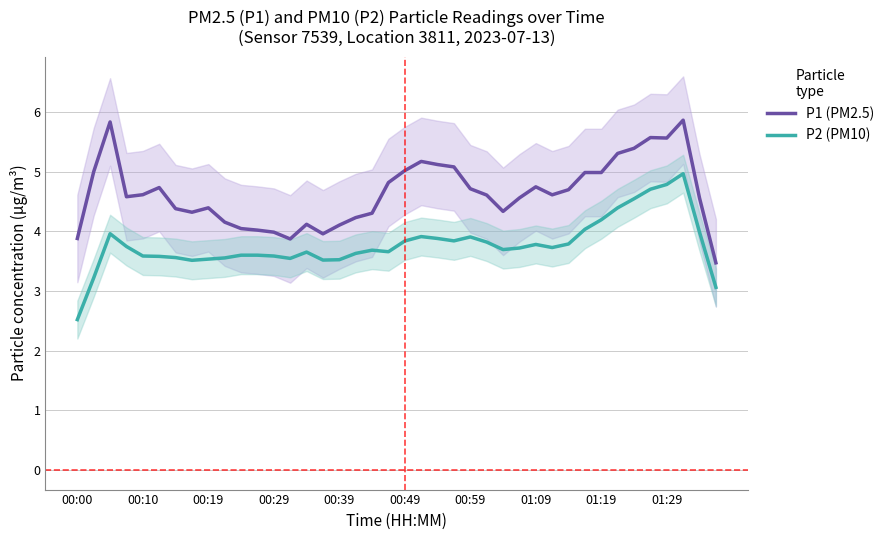

At which label does P2 (PM10) reach its minimum?

00:00